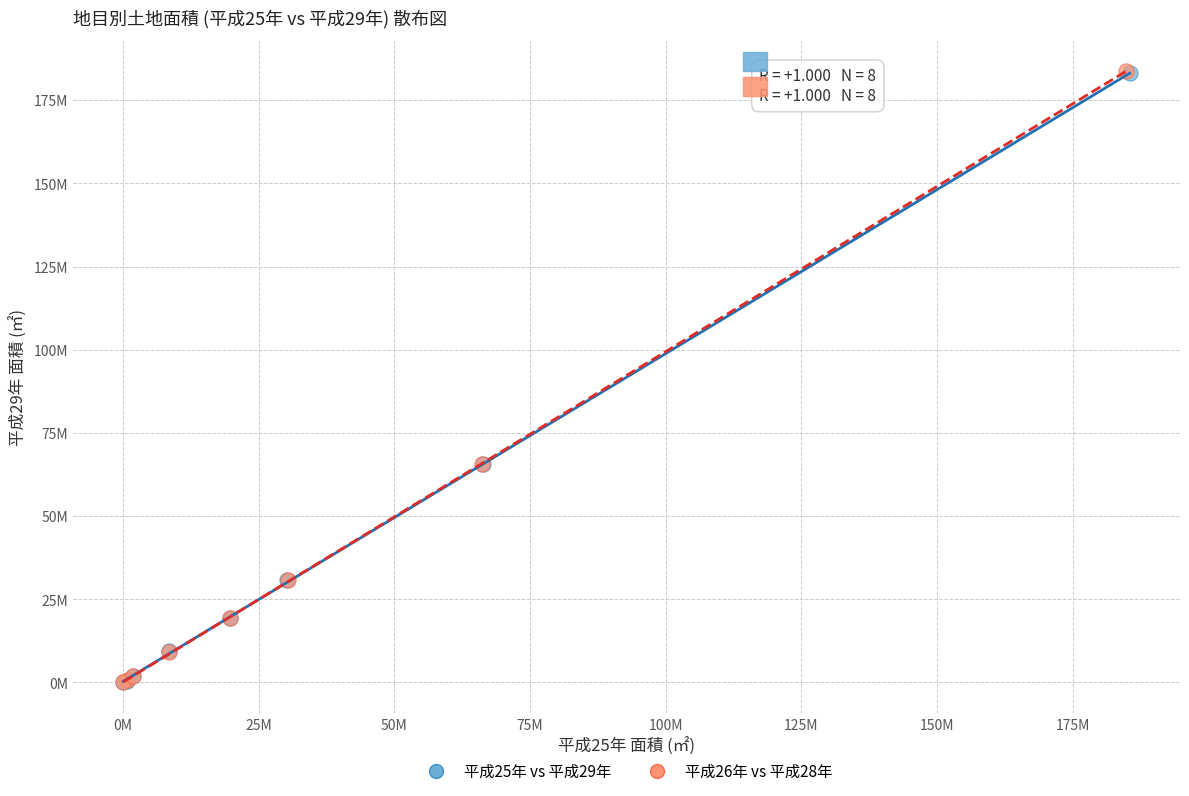

What are all the series names shown in the legend?

平成25年 vs 平成29年, 平成26年 vs 平成28年